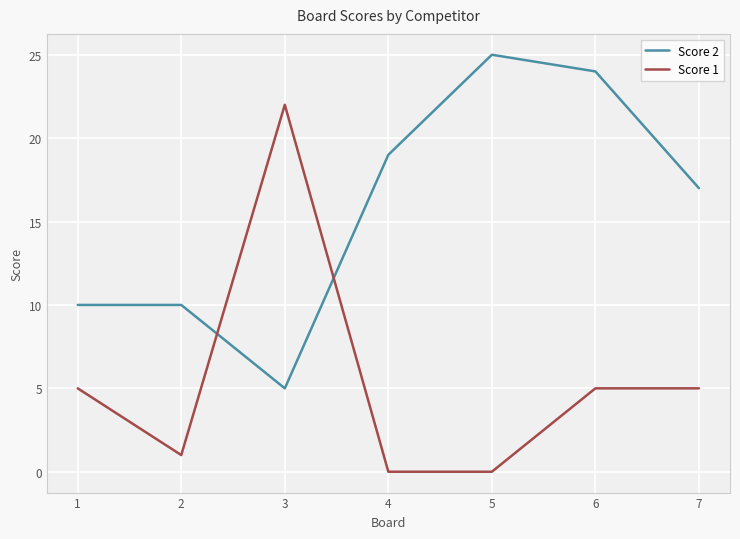

Rank the series by their maximum value, from highest to lowest.

Score 2, Score 1